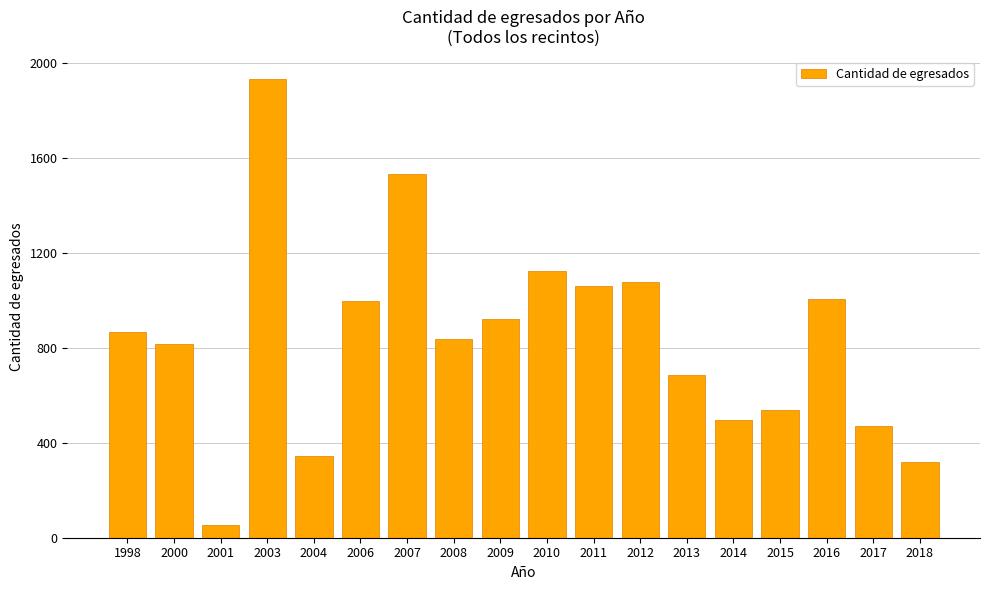

How many values are below 866?

9